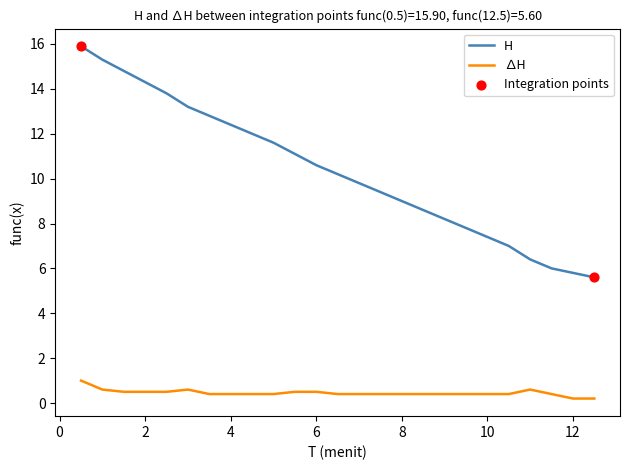

At how many categories does at least one series exceed 2?

25